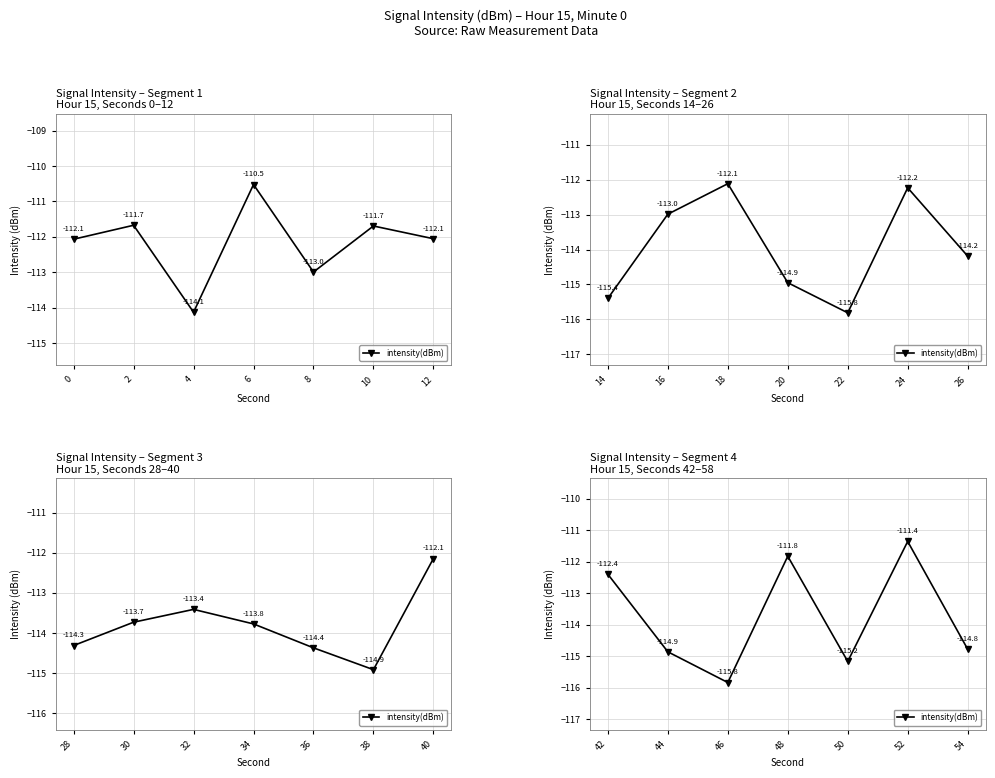

True or false: the data shows -199.5 at 54.

False